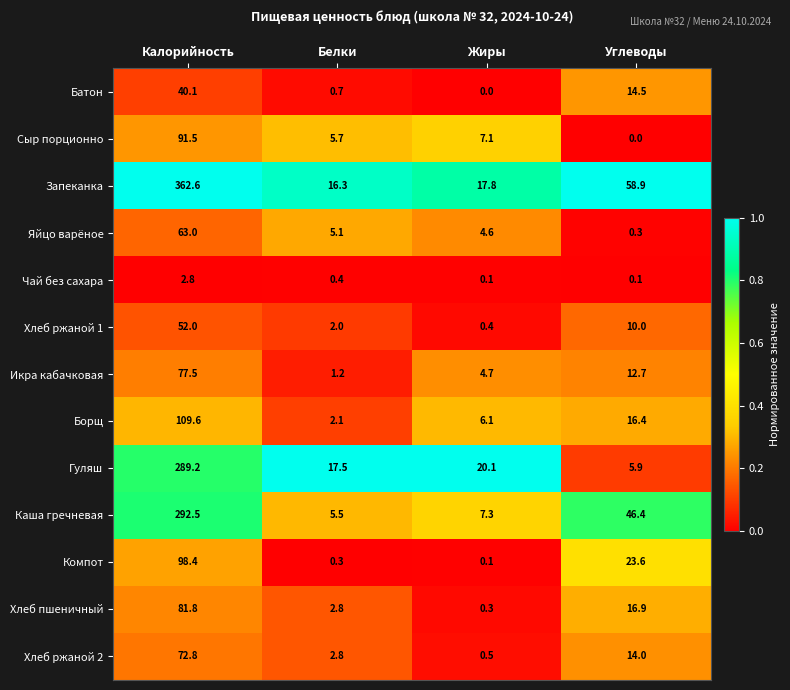

What is the spread (max minus min) of values at Жиры?

20.1